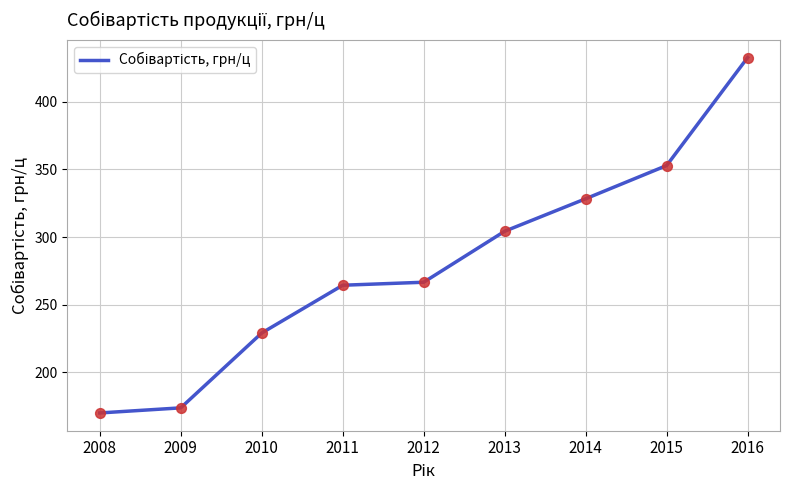

Between 2010 and 2015, which is larger?

2015